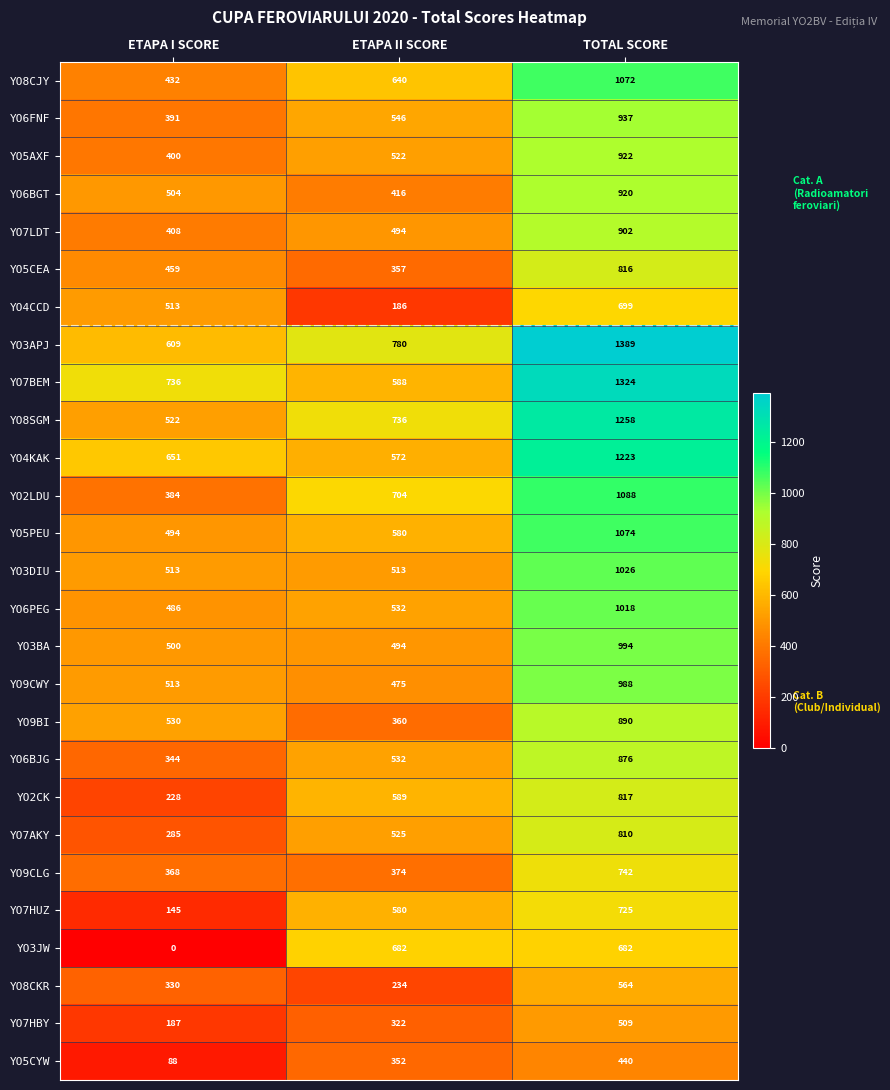

Is it true that YO3JW equals 0 at ETAPA I SCORE?

True